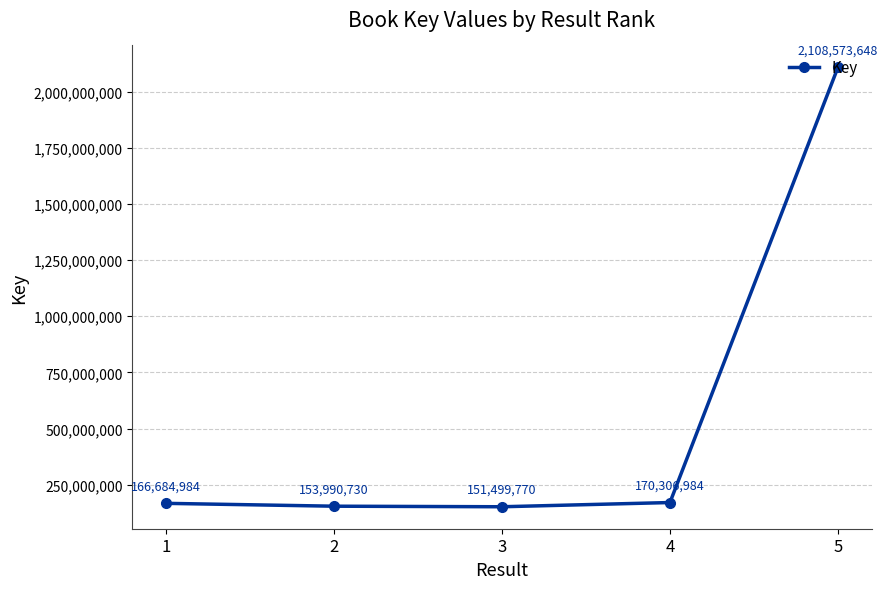

Is it true that the value at 5 is 3593741735?

False